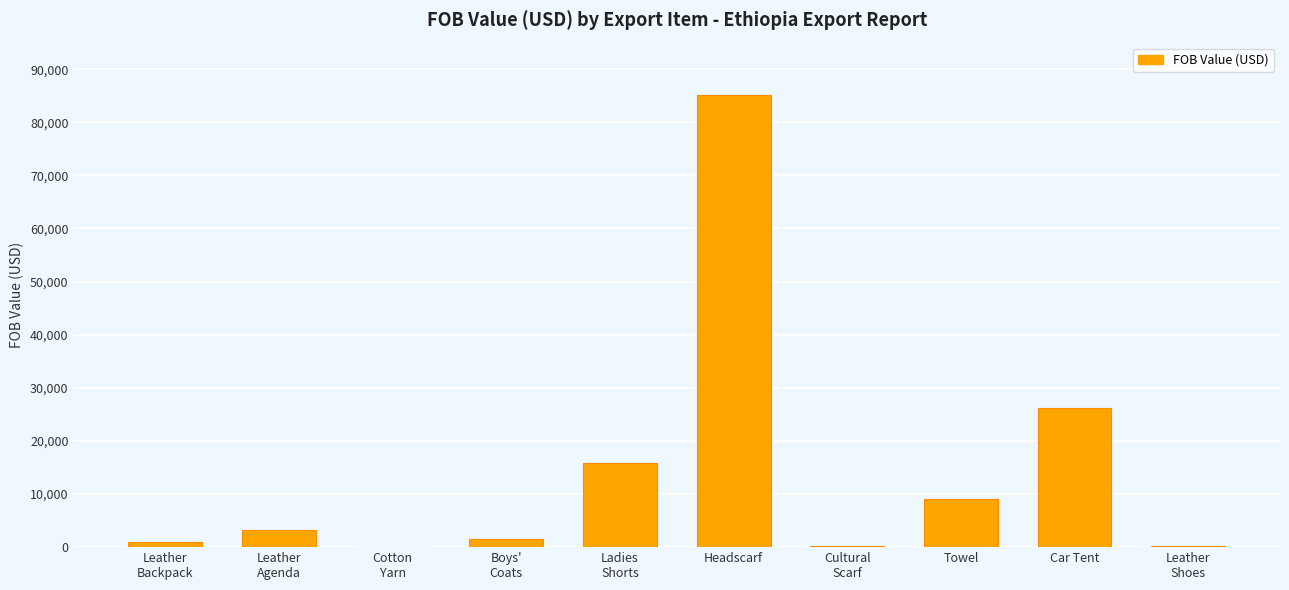

At which label is the value closest to 42601?

Car Tent